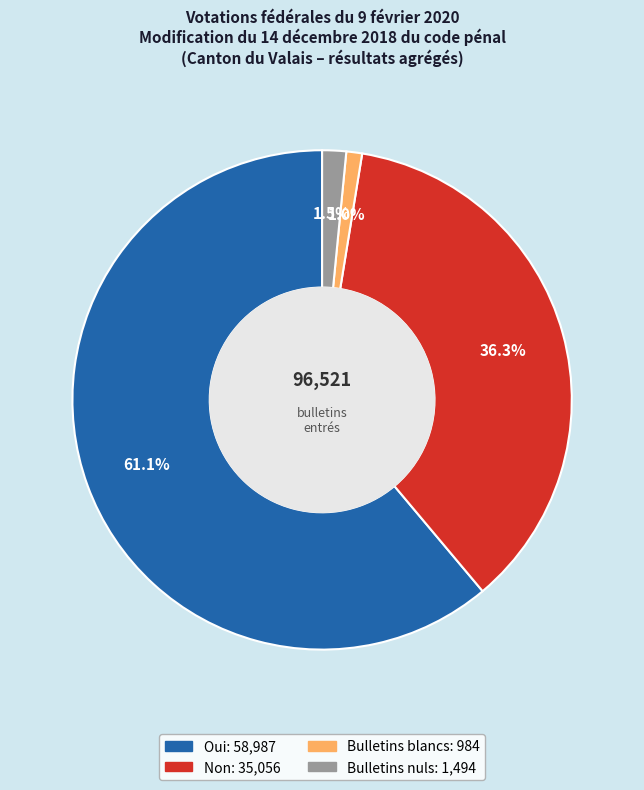

Which has a higher value, Non or Oui?

Oui